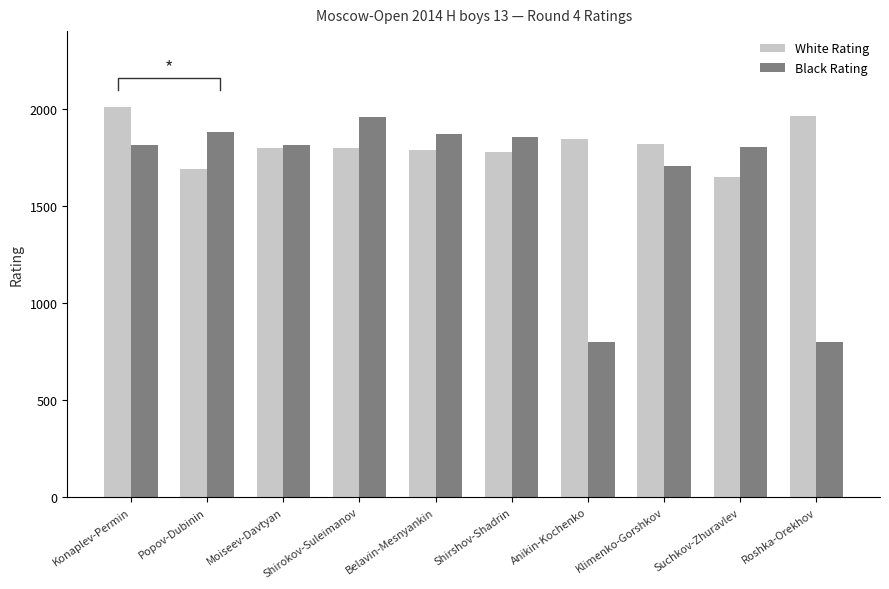

How many data points in White Rating are less than 1800?

5